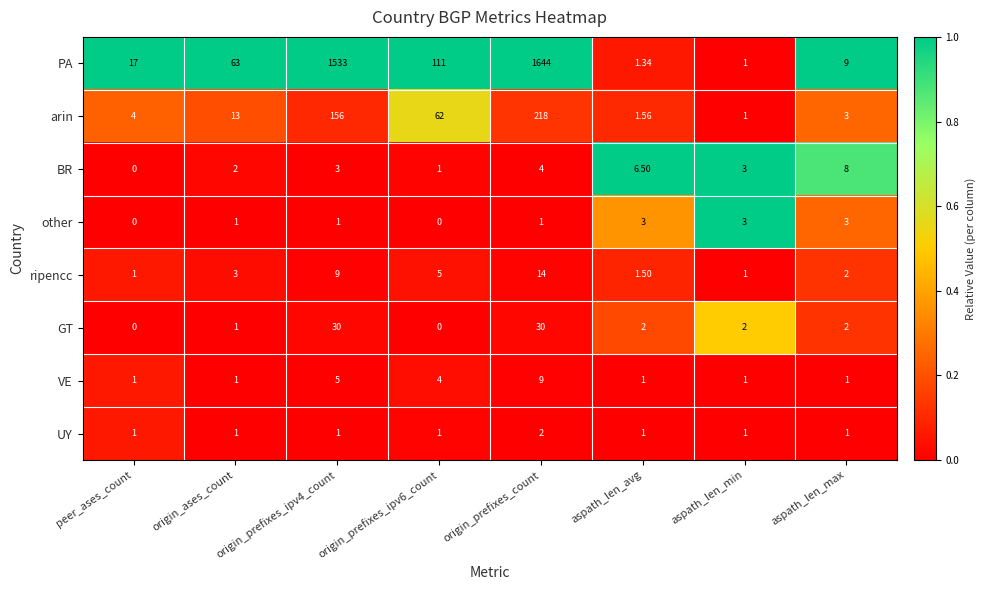

Which series changed the most between peer_ases_count and aspath_len_avg?

PA